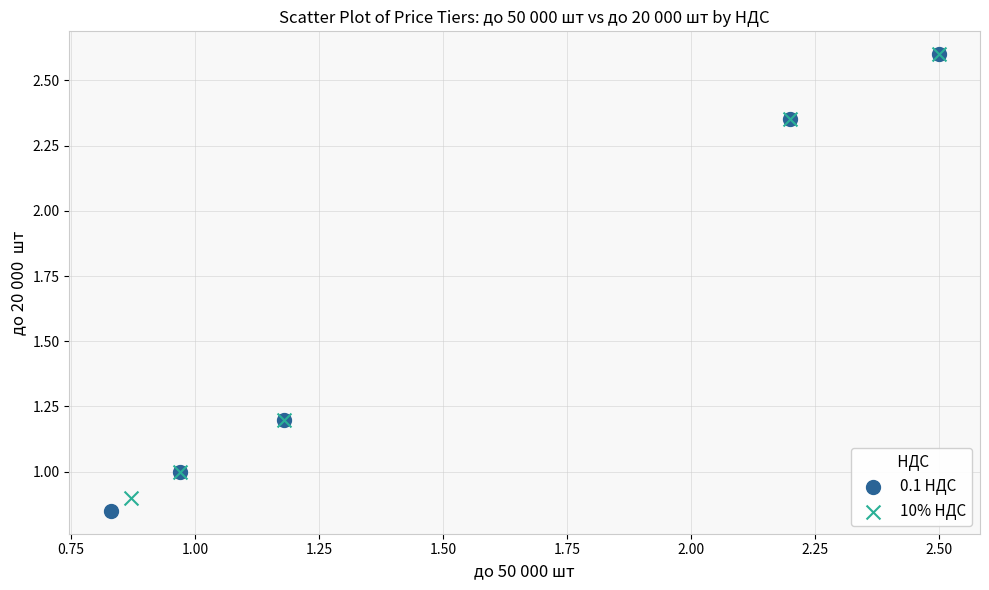

Which series has the widest spread of Y values?

0.1 НДС